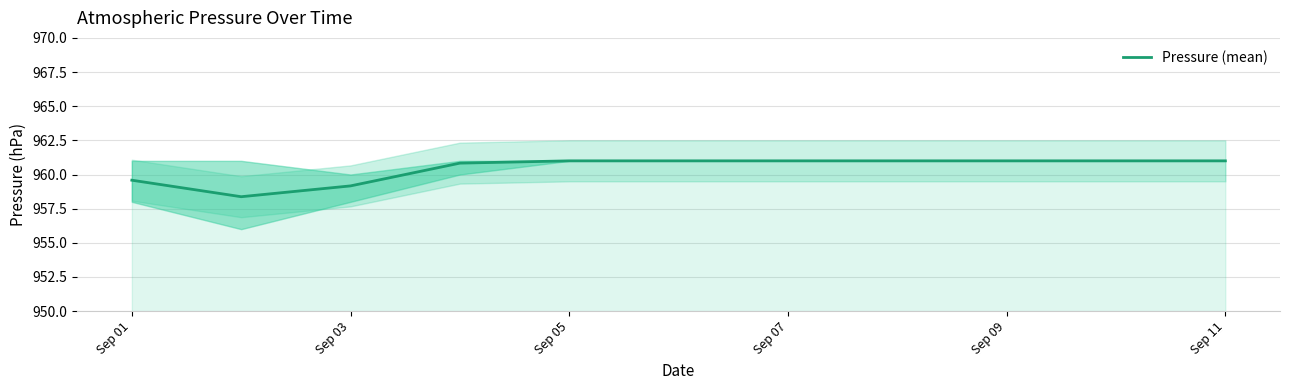

What is the minimum value shown in the chart?

958.4